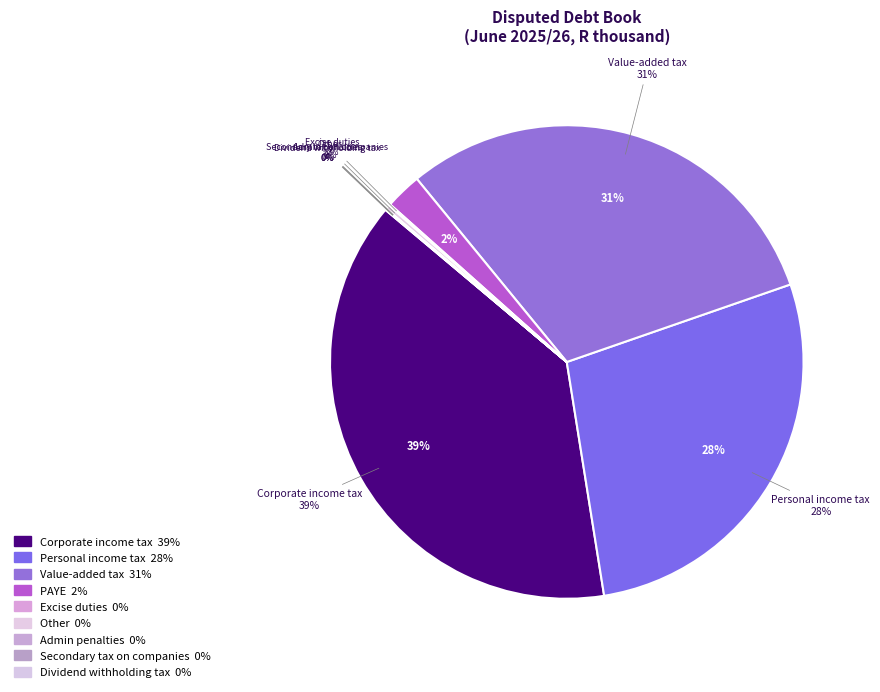

True or false: Secondary tax on companies accounts for 0% of the total.

True